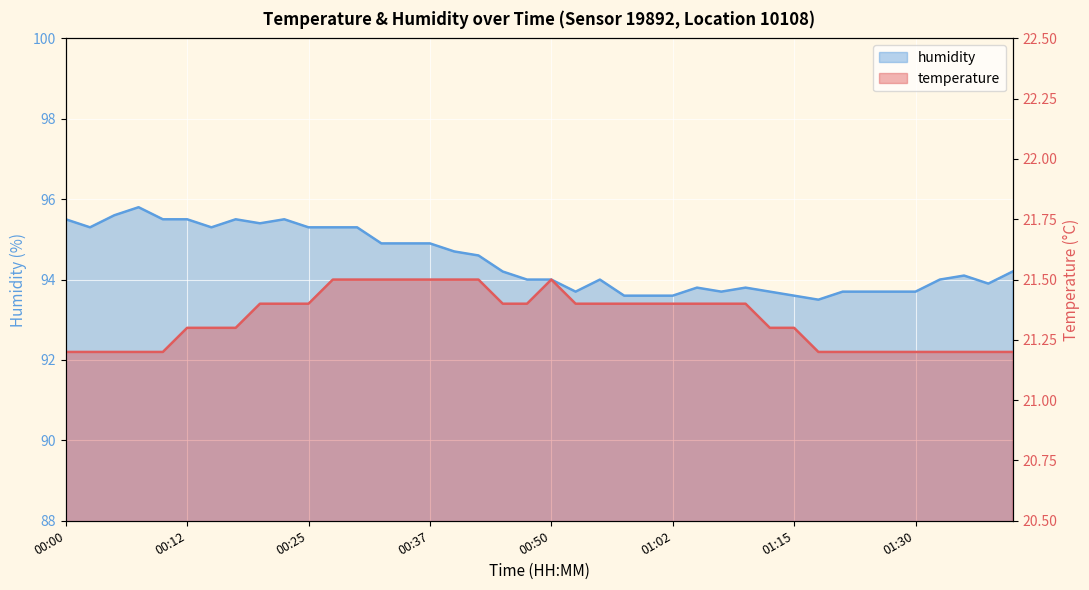

Reading left to right, list all the values displayed in this chart.

temperature: 00:00=21.2	00:03=21.2	00:05=21.2	00:07=21.2	00:10=21.2	00:12=21.3	00:15=21.3	00:17=21.3	00:20=21.4	00:22=21.4	00:25=21.4	00:27=21.5	00:30=21.5	00:32=21.5	00:35=21.5	00:37=21.5	00:40=21.5	00:42=21.5	00:46=21.4	00:47=21.4	00:50=21.5	00:52=21.4	00:55=21.4	00:57=21.4	01:00=21.4	01:02=21.4	01:05=21.4	01:07=21.4	01:10=21.4	01:12=21.3	01:15=21.3	01:18=21.2	01:23=21.2	01:25=21.2	01:28=21.2	01:30=21.2	01:33=21.2	01:35=21.2	01:38=21.2	01:40=21.2
humidity: 00:00=95.5	00:03=95.3	00:05=95.6	00:07=95.8	00:10=95.5	00:12=95.5	00:15=95.3	00:17=95.5	00:20=95.4	00:22=95.5	00:25=95.3	00:27=95.3	00:30=95.3	00:32=94.9	00:35=94.9	00:37=94.9	00:40=94.7	00:42=94.6	00:46=94.2	00:47=94.0	00:50=94.0	00:52=93.7	00:55=94.0	00:57=93.6	01:00=93.6	01:02=93.6	01:05=93.8	01:07=93.7	01:10=93.8	01:12=93.7	01:15=93.6	01:18=93.5	01:23=93.7	01:25=93.7	01:28=93.7	01:30=93.7	01:33=94.0	01:35=94.1	01:38=93.9	01:40=94.2